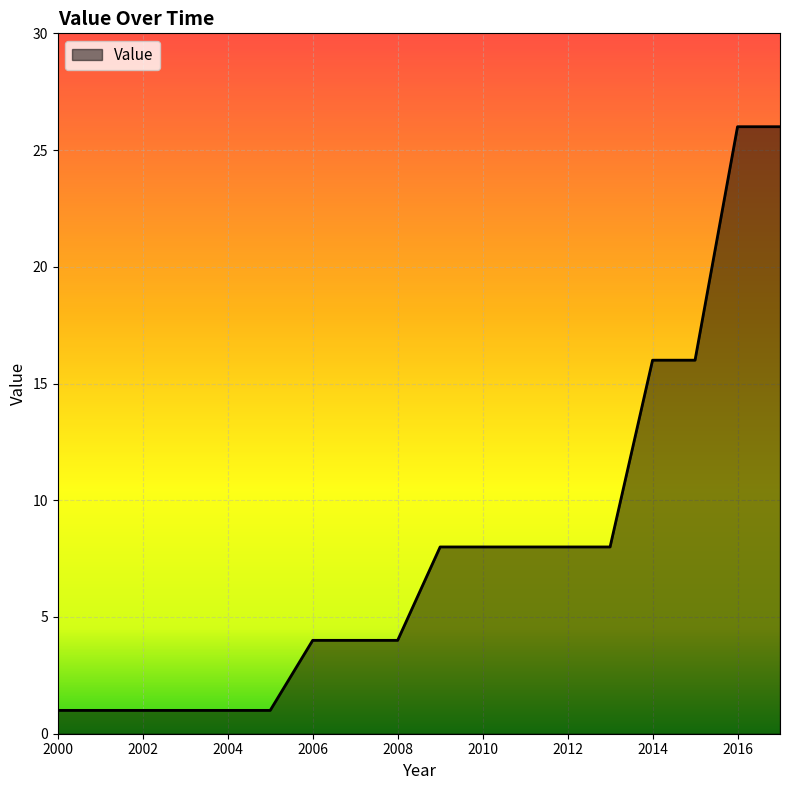

What is the greatest value displayed?

26